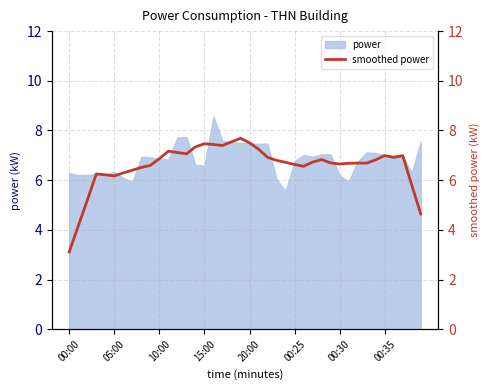

Is it true that power equals 7.0 at 00:35?

True